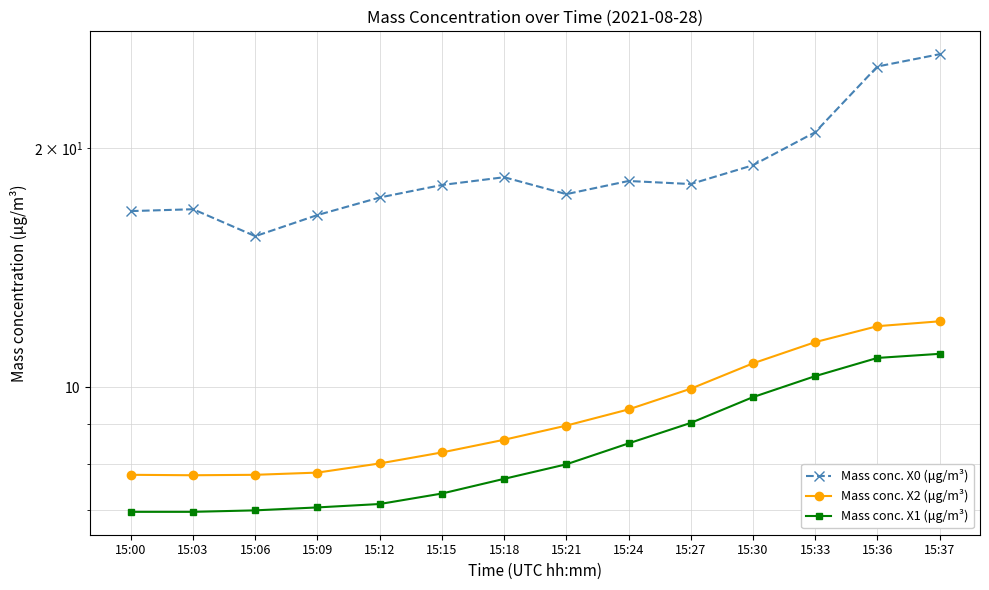

At which label does Mass conc. X0 (μg/m³) first exceed 18?

15:18